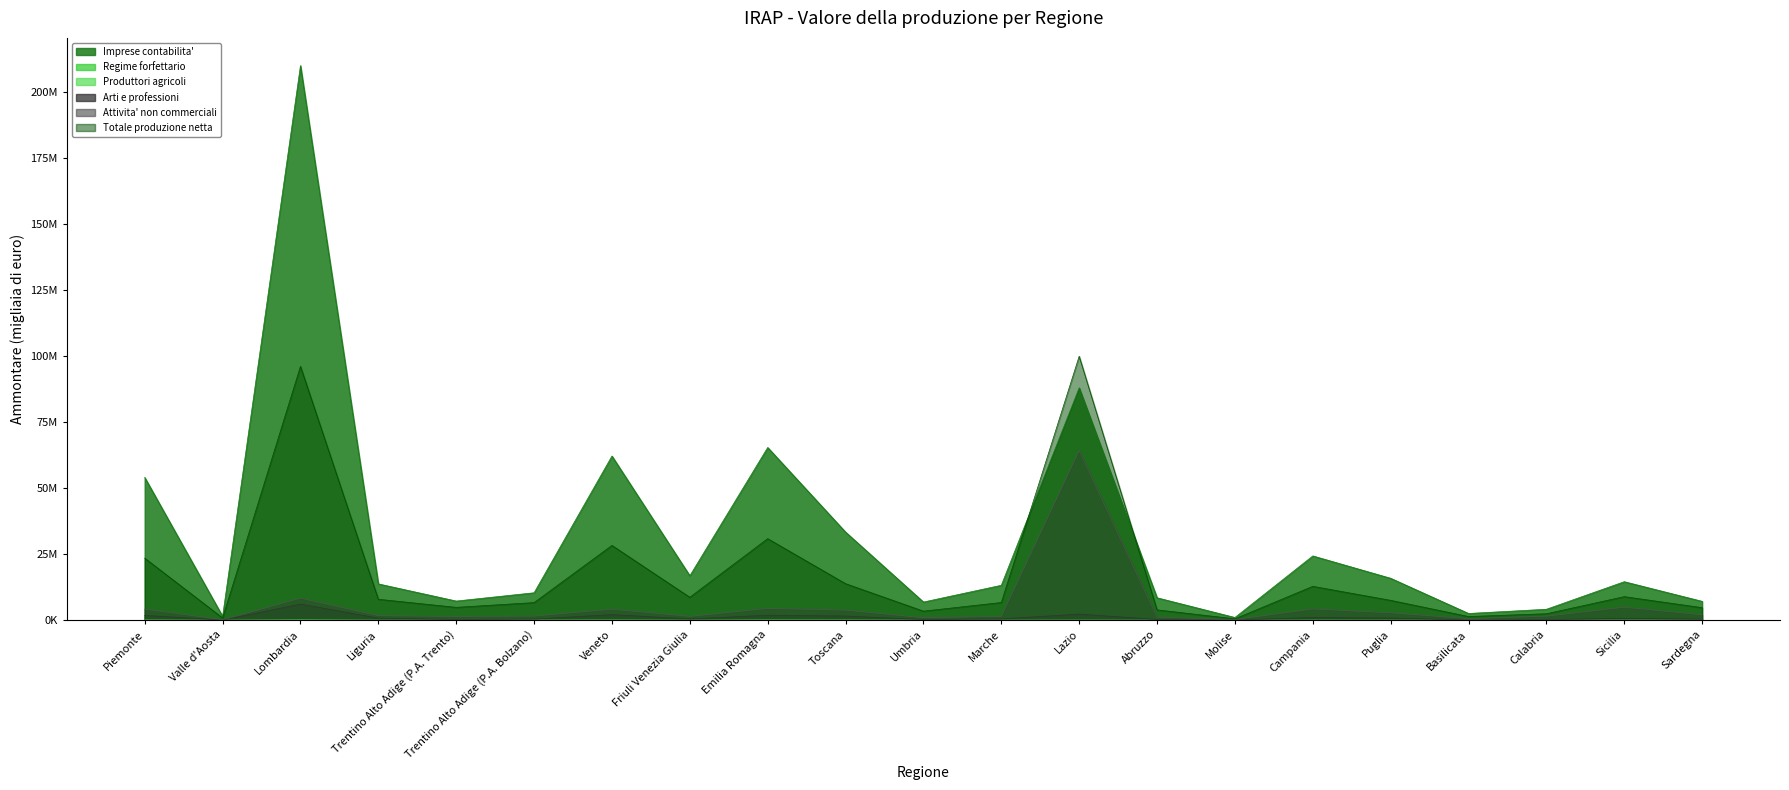

What is the minimum value for Totale produzione netta (Ammontare)?

529846